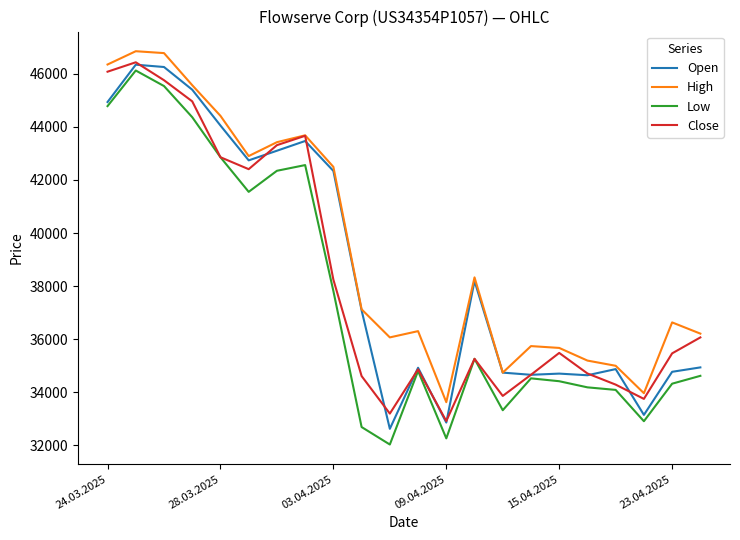

What is the maximum value for Close?

46436